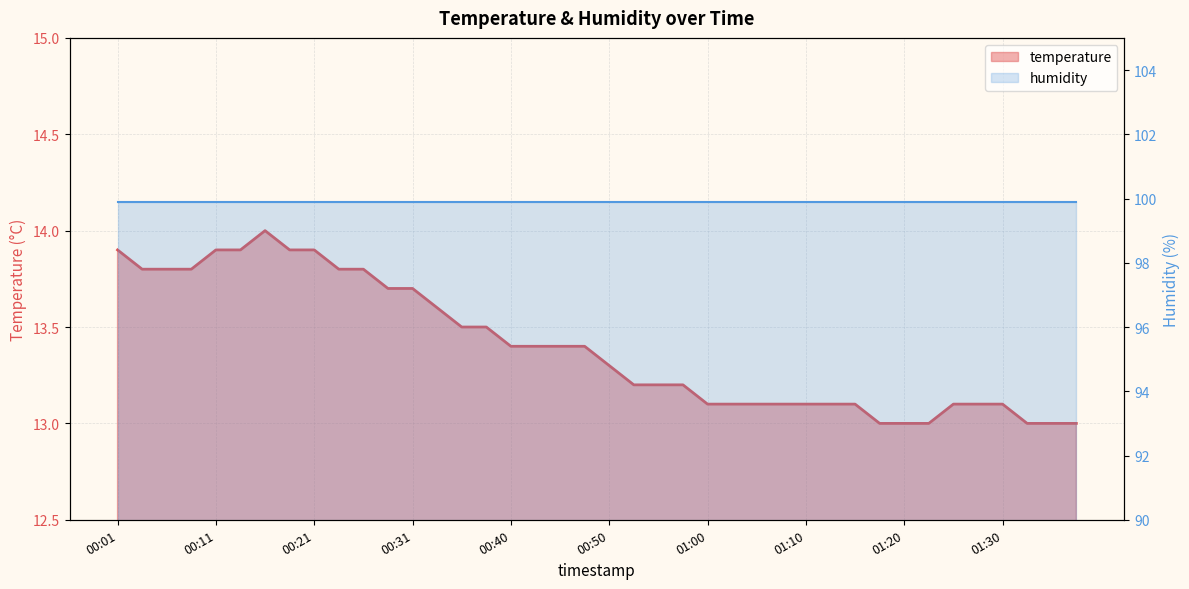

What value does the data have at 00:08?

13.8